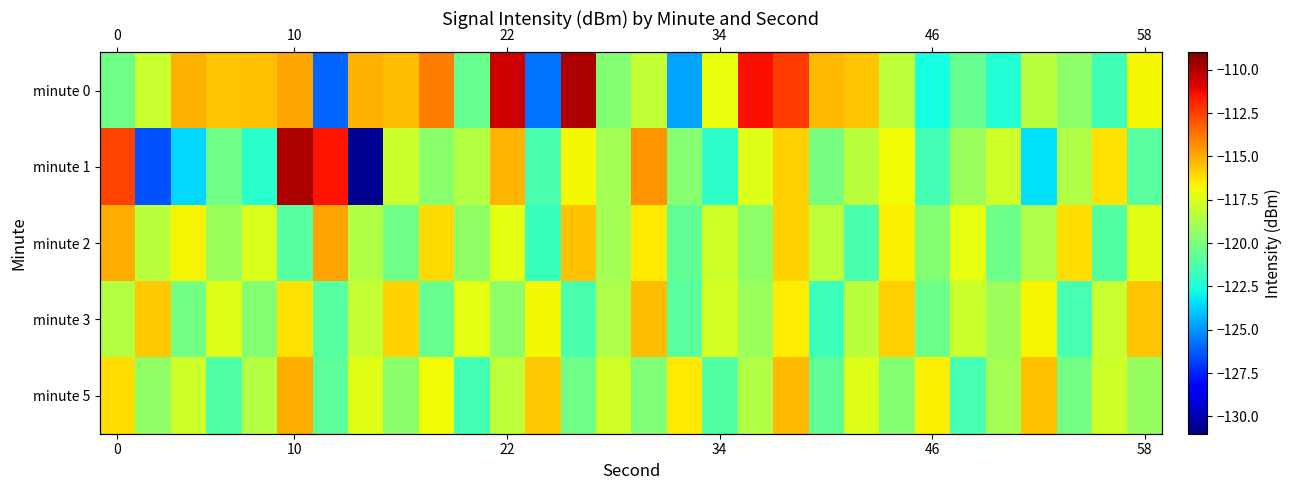

Which series has the largest range (max minus min)?

minute 1